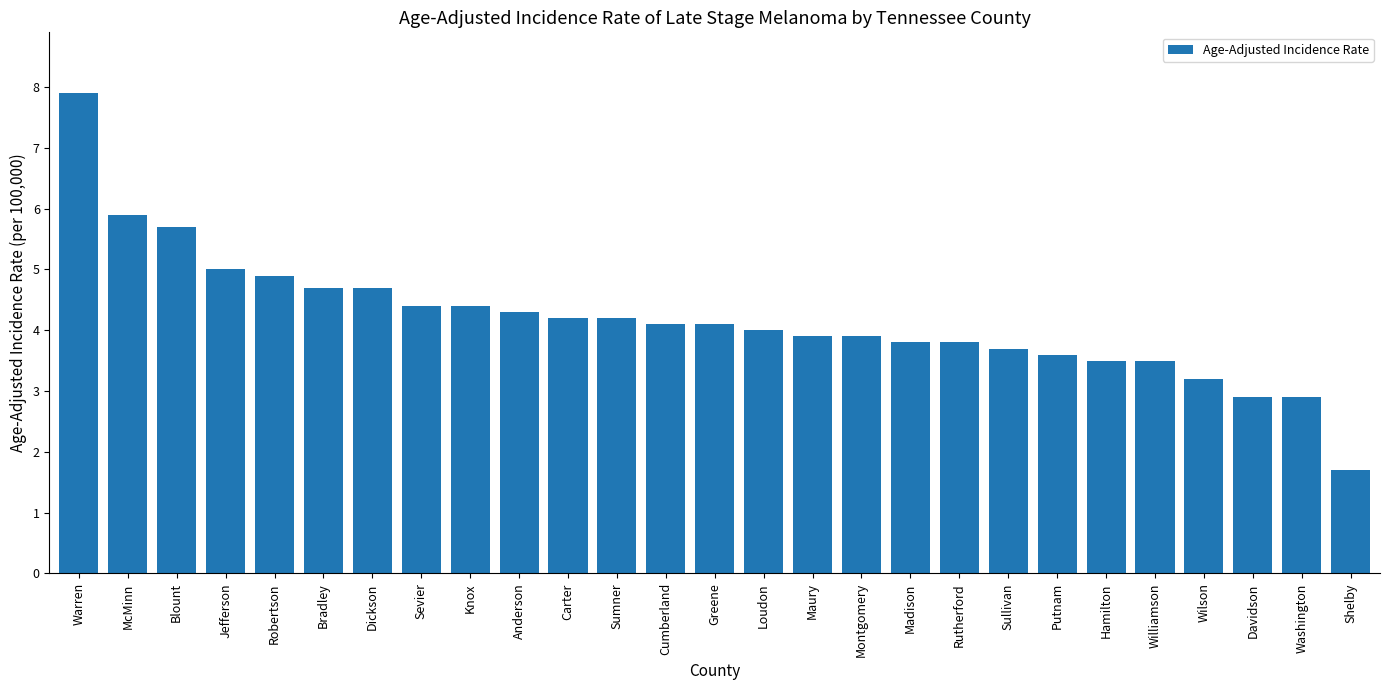

What is the greatest value displayed?

7.9